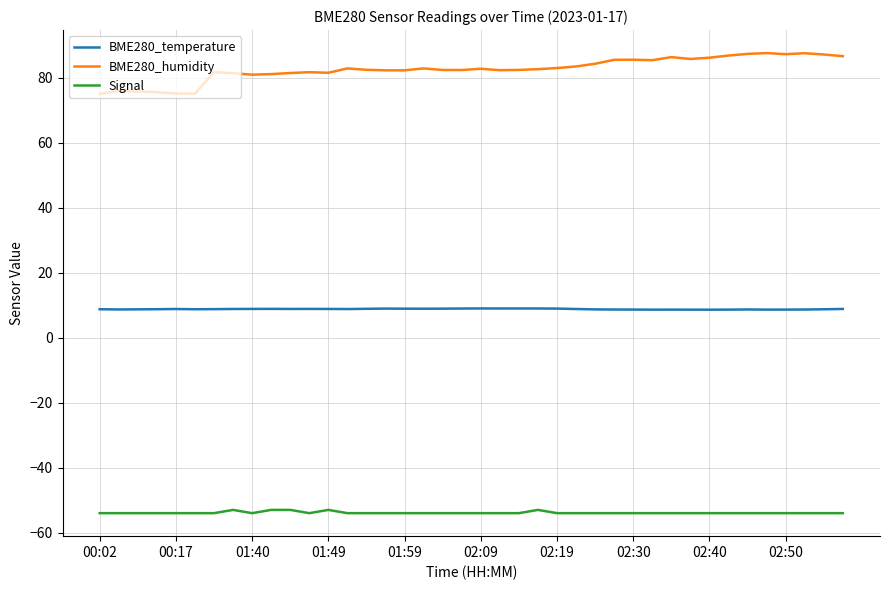

True or false: BME280_humidity and BME280_temperature intersect in this chart.

False